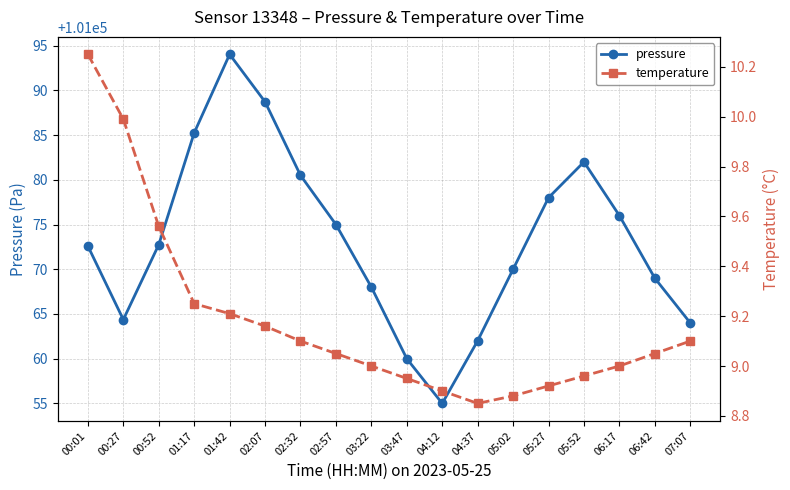

Rank the series at 05:27 from lowest to highest value.

temperature, pressure